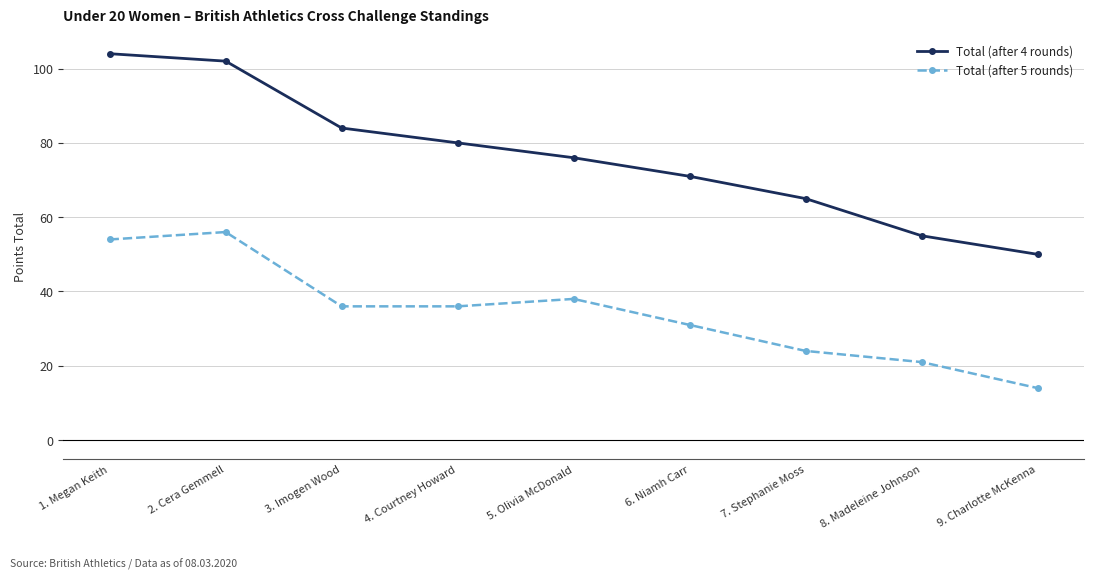

At 7. Stephanie Moss, list the series in order from largest to smallest.

Total (after 4 rounds), Total (after 5 rounds)